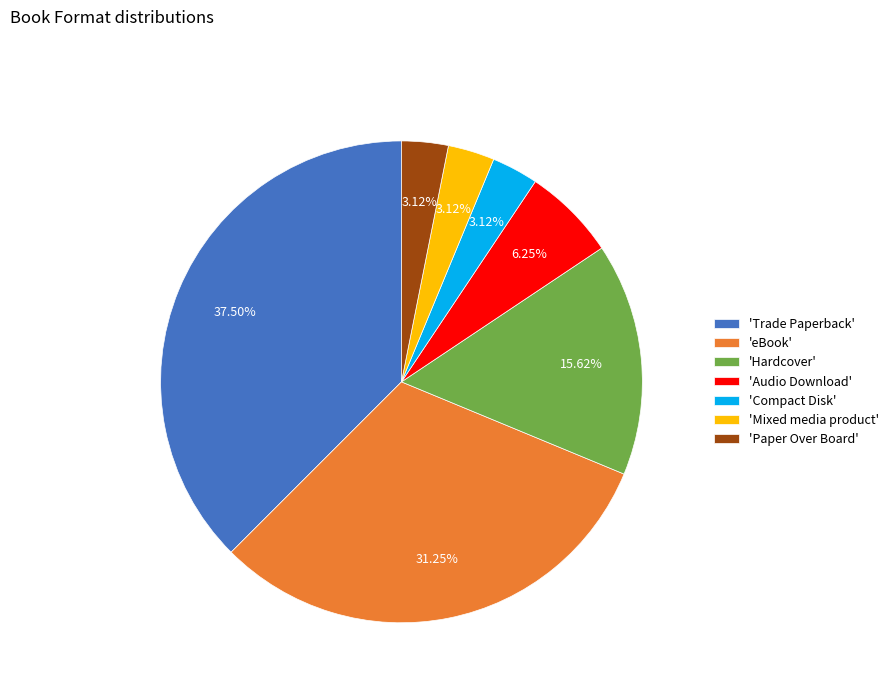

What is the ratio of the value at 'Trade Paperback' to the value at 'Mixed media product'?

12.0